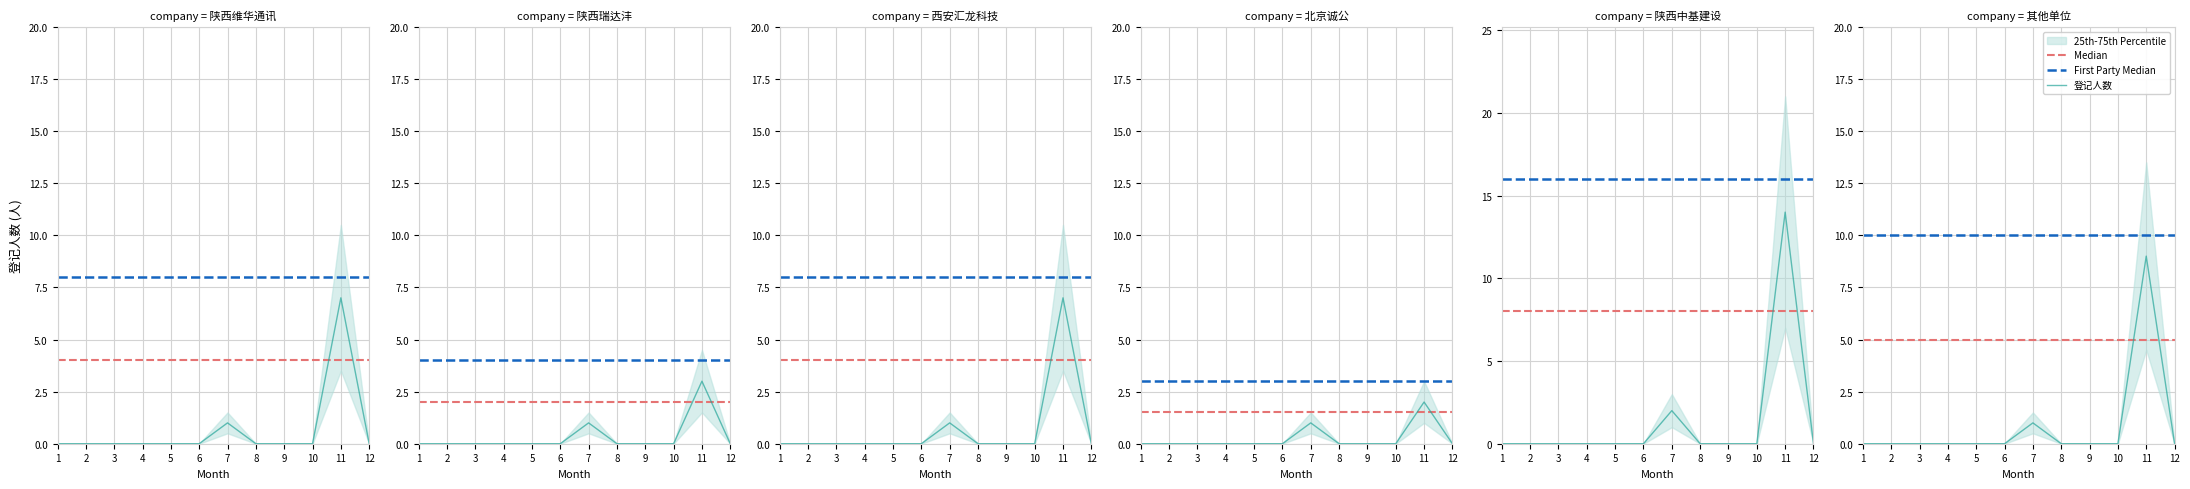

List the series in order of their overall mean, lowest first.

登记人数, Median, First Party Median